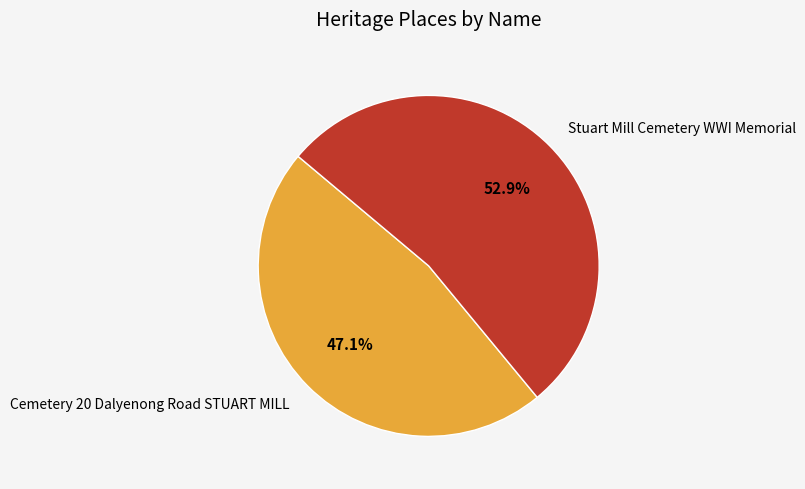

Between Stuart Mill Cemetery WWI Memorial and Cemetery 20 Dalyenong Road STUART MILL, which is larger?

Stuart Mill Cemetery WWI Memorial